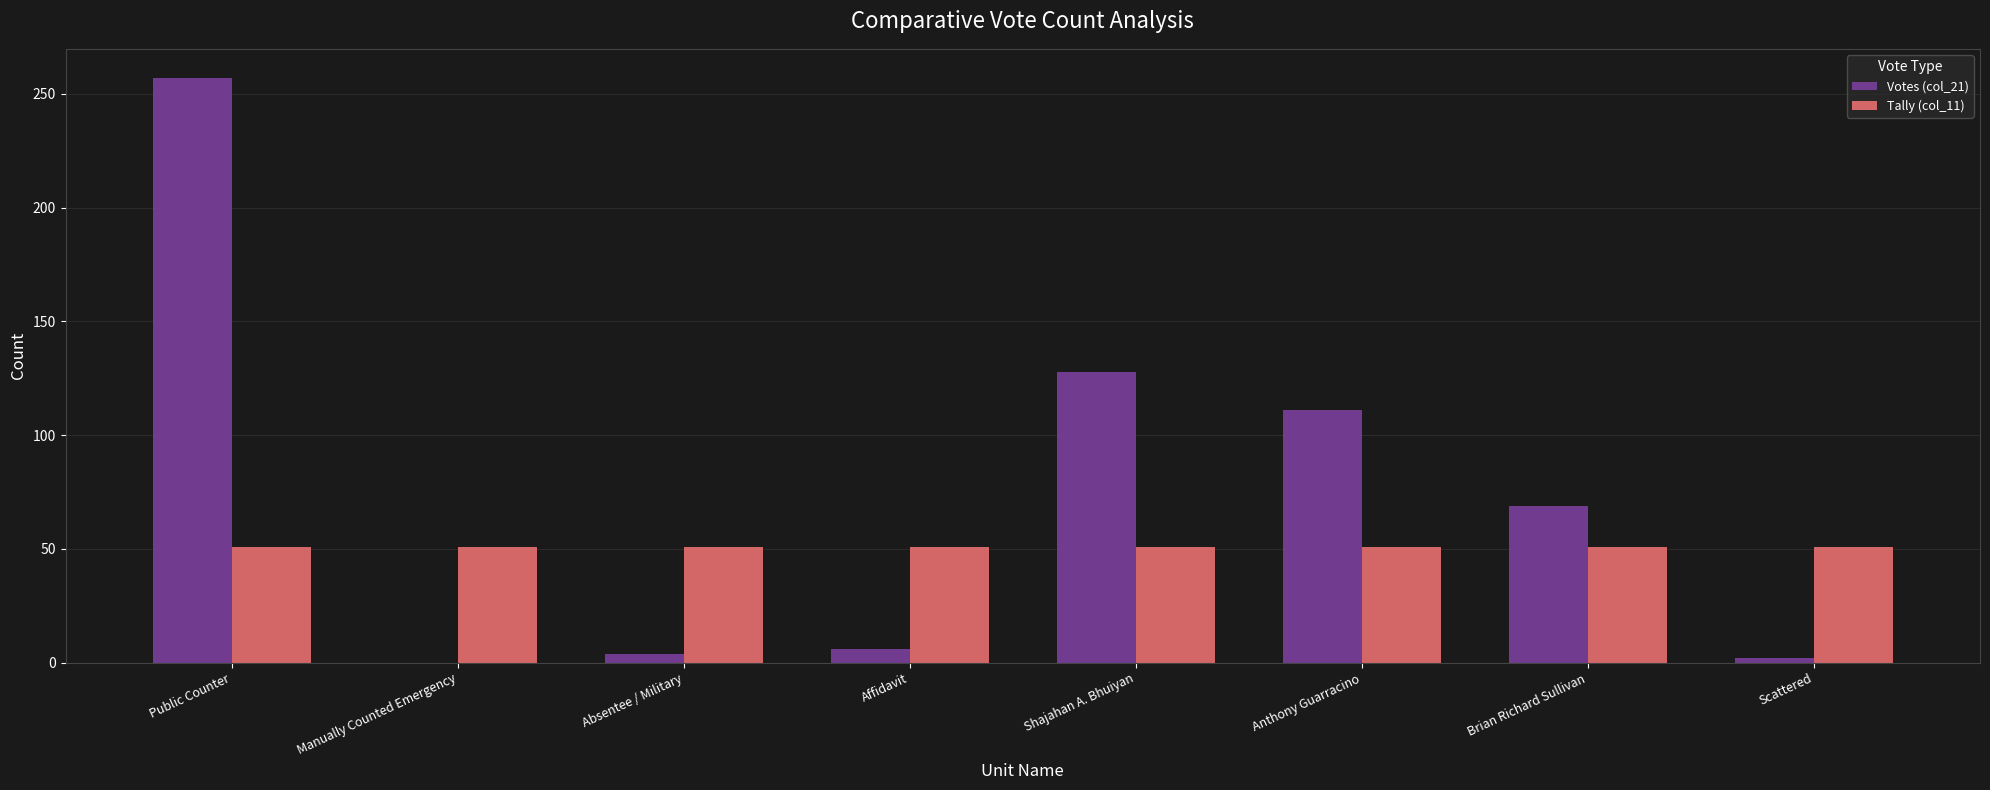

Which series has the largest total across all categories?

Votes (col_21)